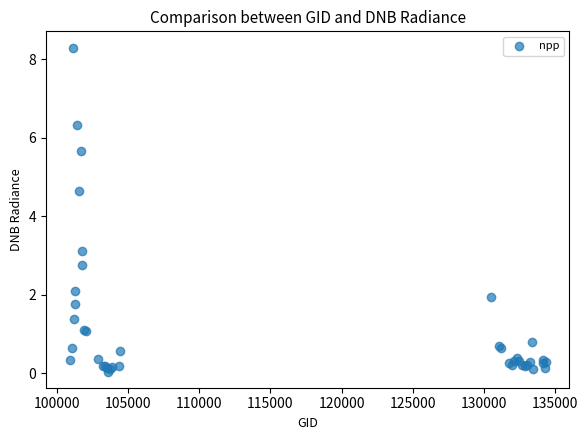

What Y value in the scatter plot is closest to 4?

4.6